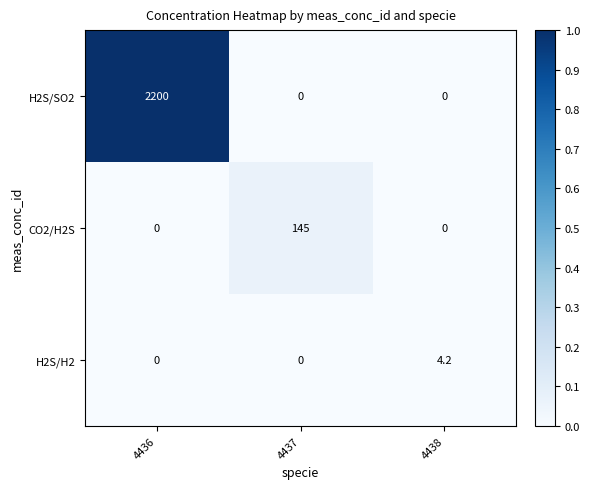

Count the number of data series in this chart.

3